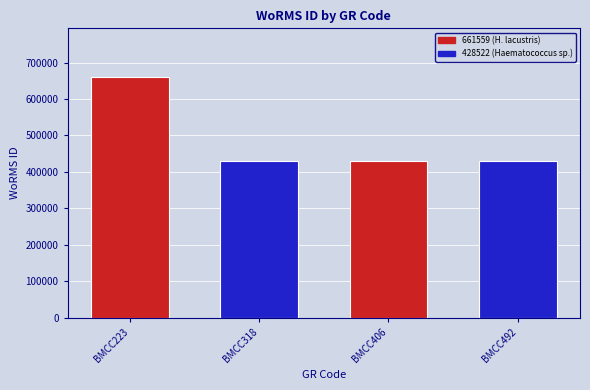

The value at BMCC223 is 661559. True or false?

True